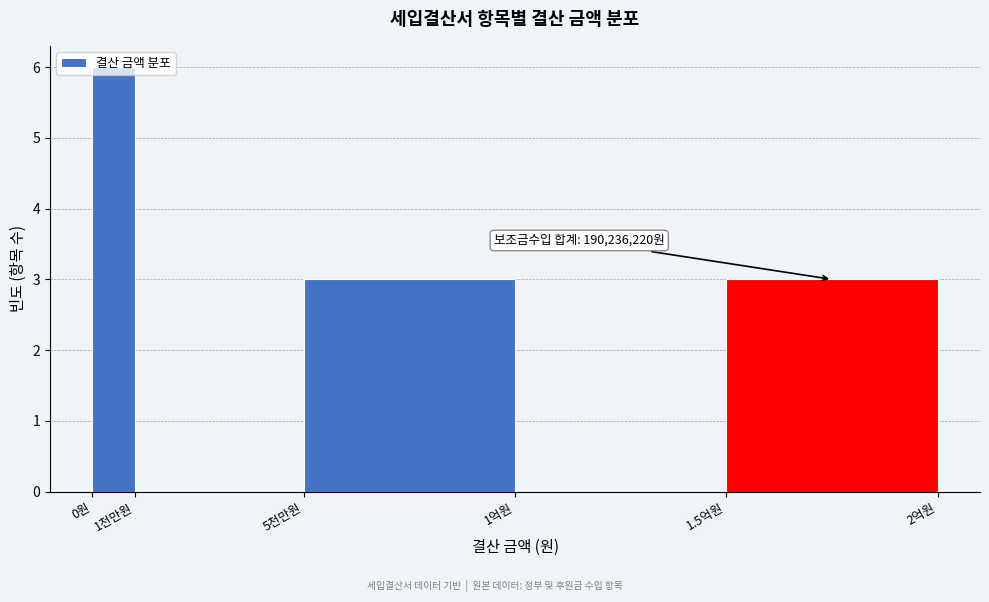

The value at 1천만원 is 0. True or false?

True